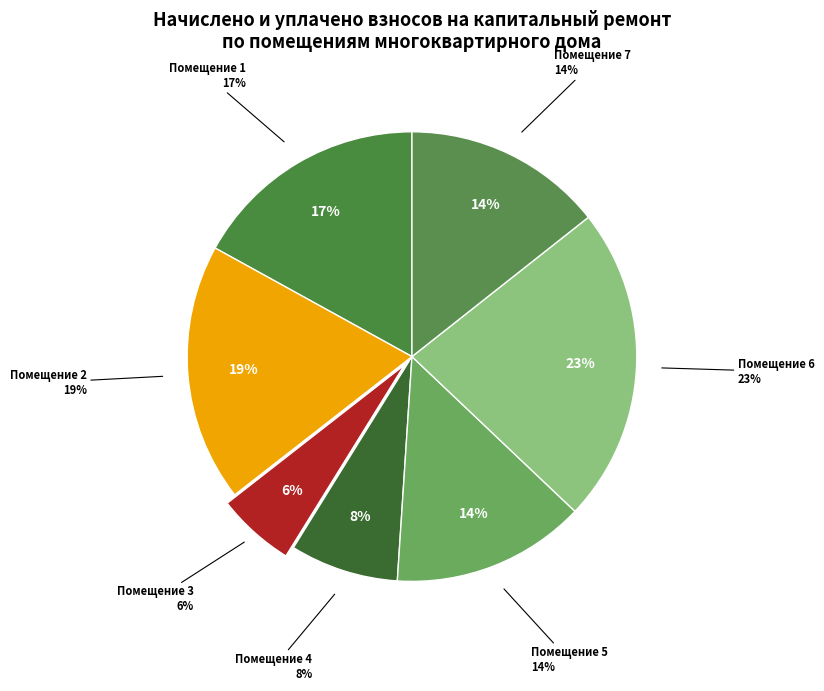

Which has a higher value, 3 or 6?

6